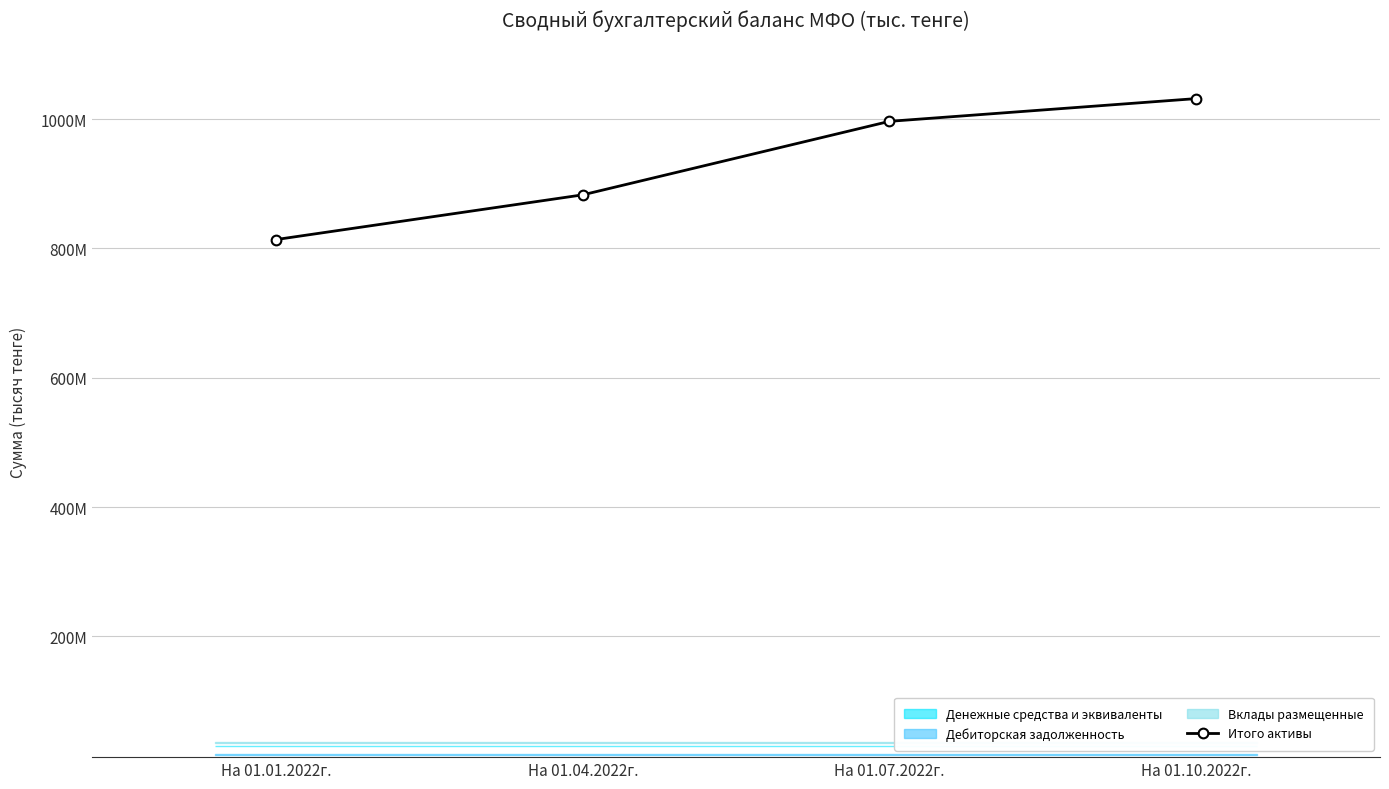

What is the average value?

931294543